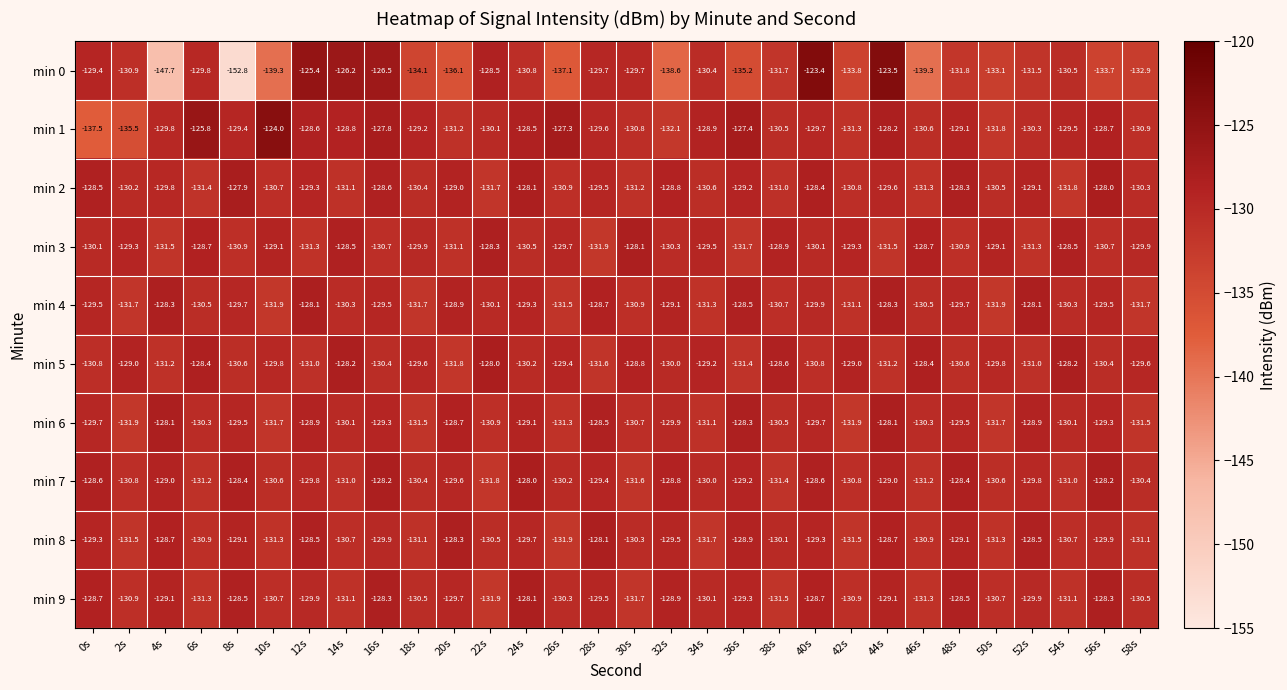

What is the greatest value displayed?

-123.4